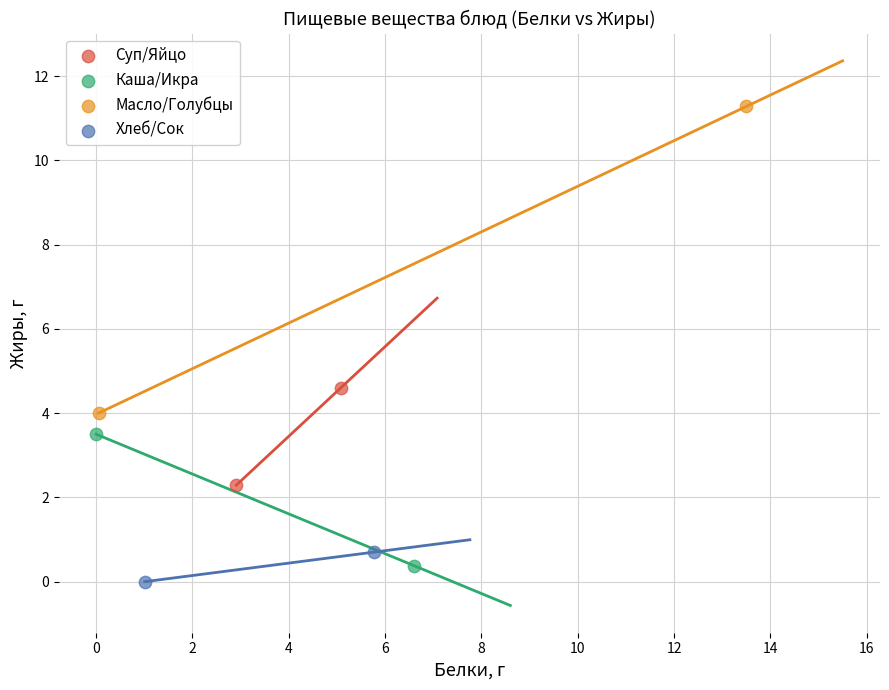

What are all the series names shown in the legend?

Суп/Яйцо, Каша/Икра, Масло/Голубцы, Хлеб/Сок